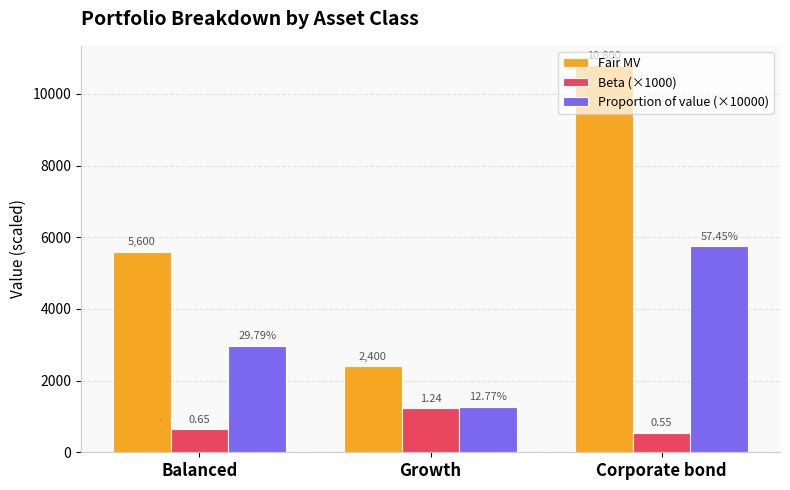

Does the chart contain stacked bars?

No